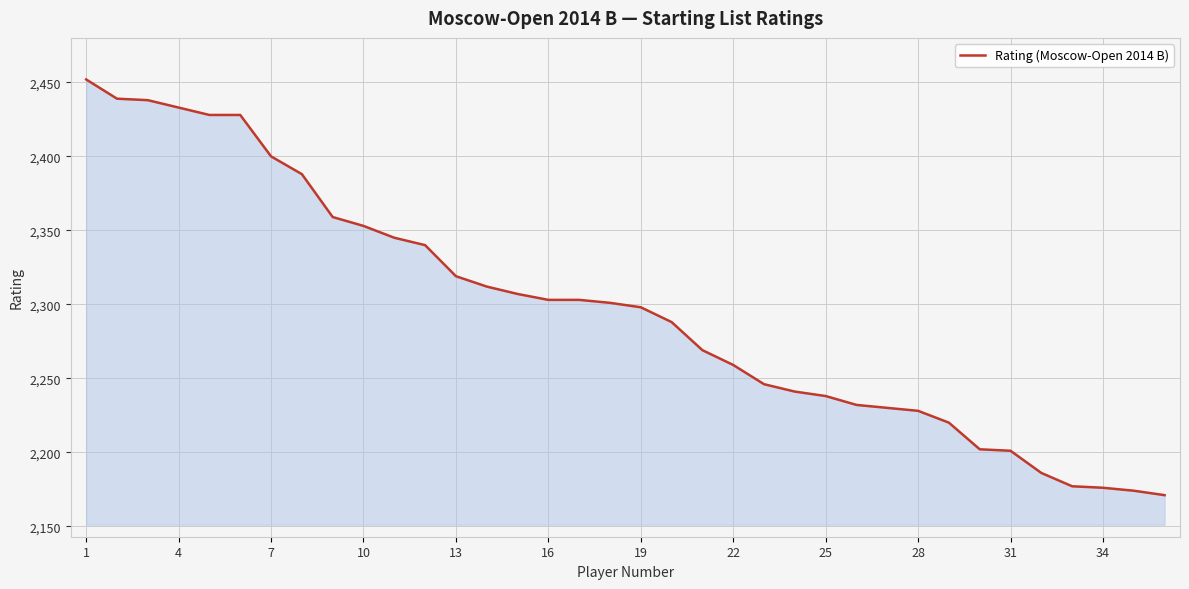

What is the minimum value shown in the chart?

2171